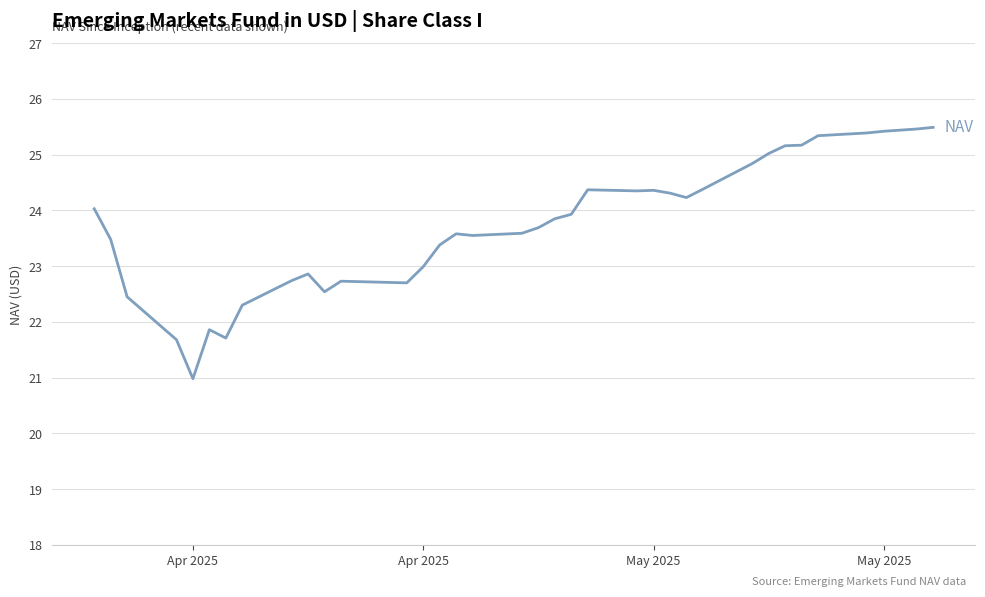

What is the smallest value displayed?

21.0